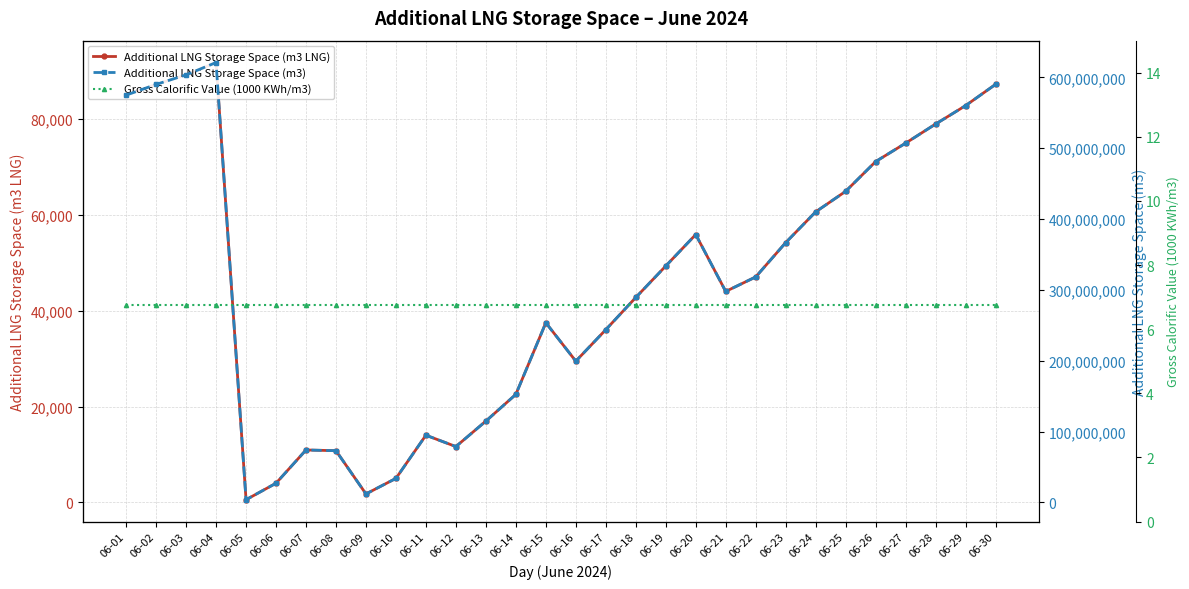

How many lines are shown in the chart?

3